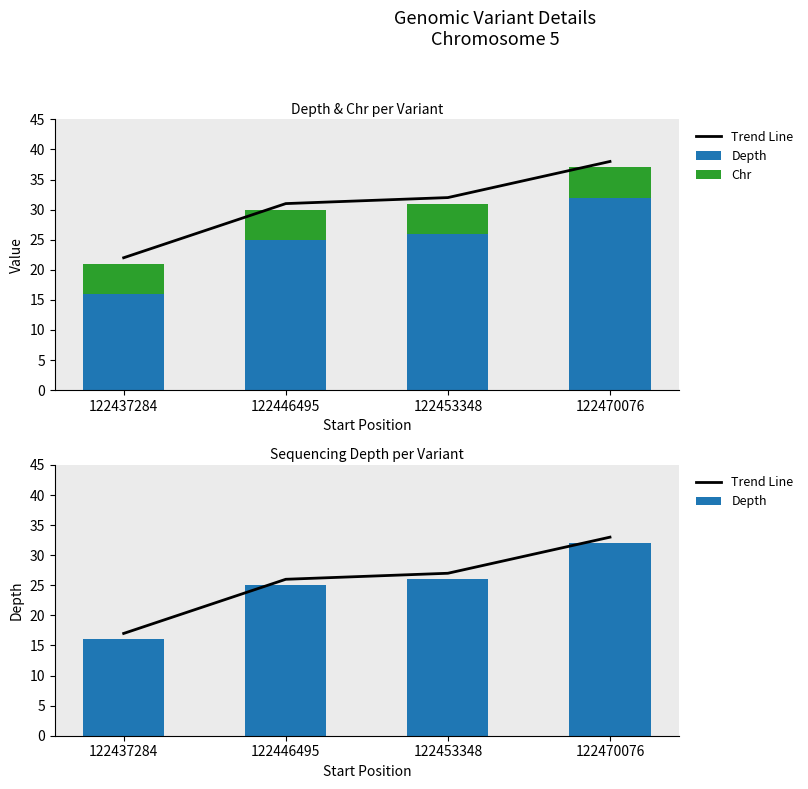

What is the sum of the Chr values at 122470076 and 122446495?

10